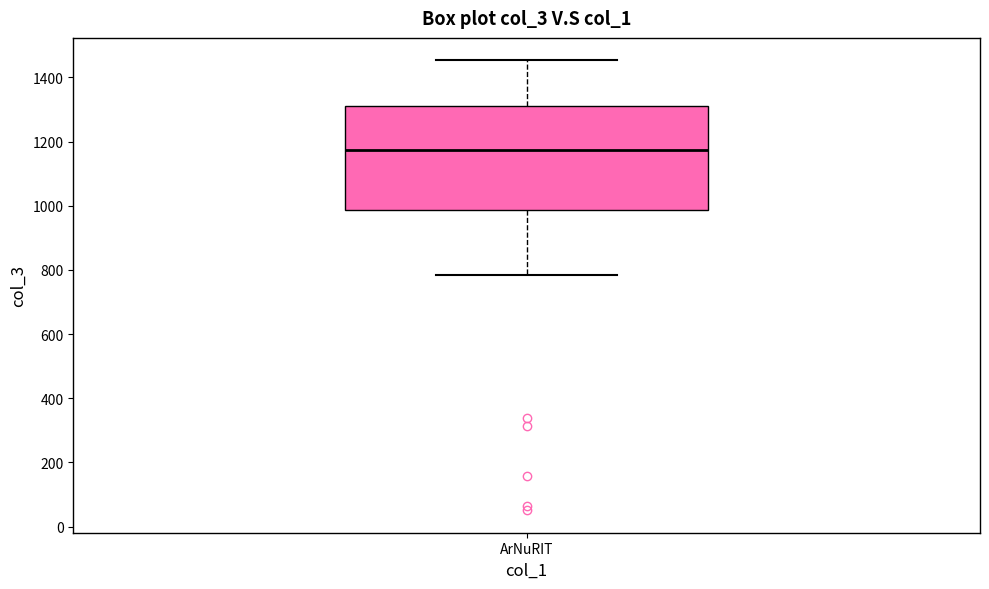

Read this box plot against the y-axis: the position of the median line, the range covered by the box, and the ends of both whiskers. The values are not printed on the chart, so give them approximately, as read against the axis.

median 1180, box 980 to 1320, whiskers 780 to 1460